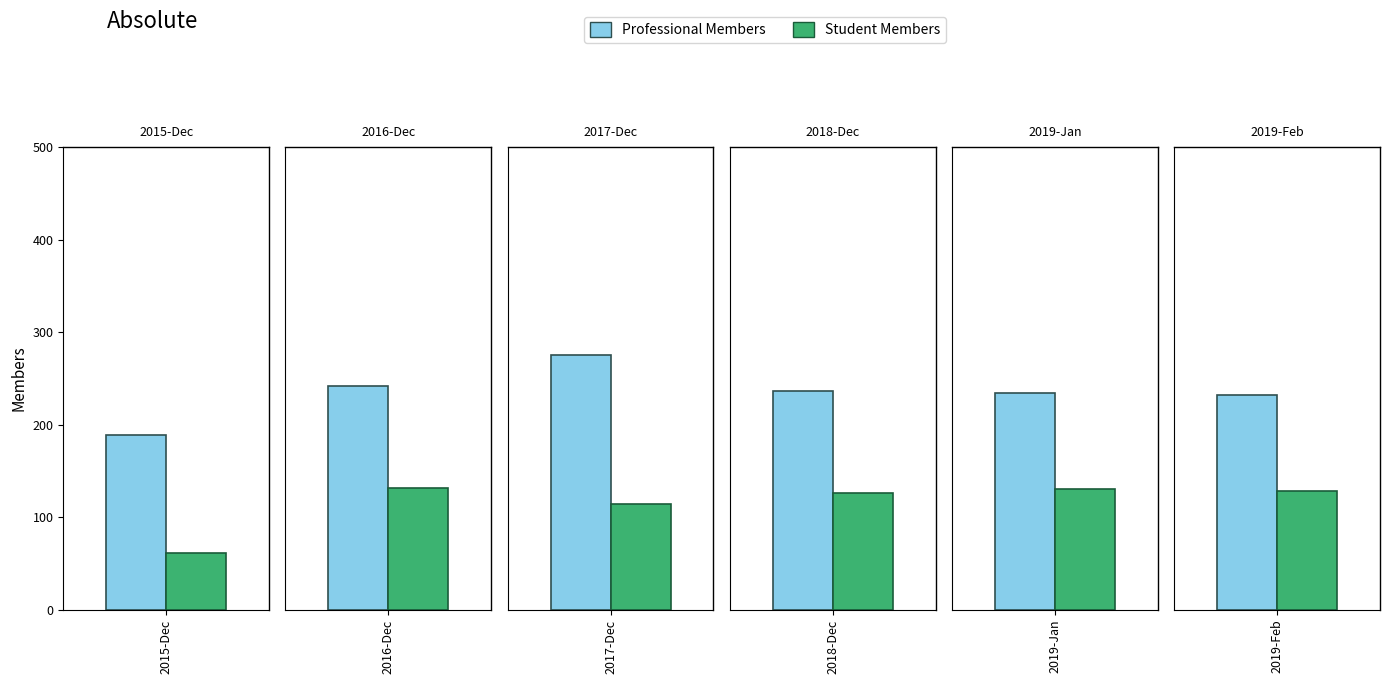

Where is Student Members nearest to the value 97?

2017-Dec